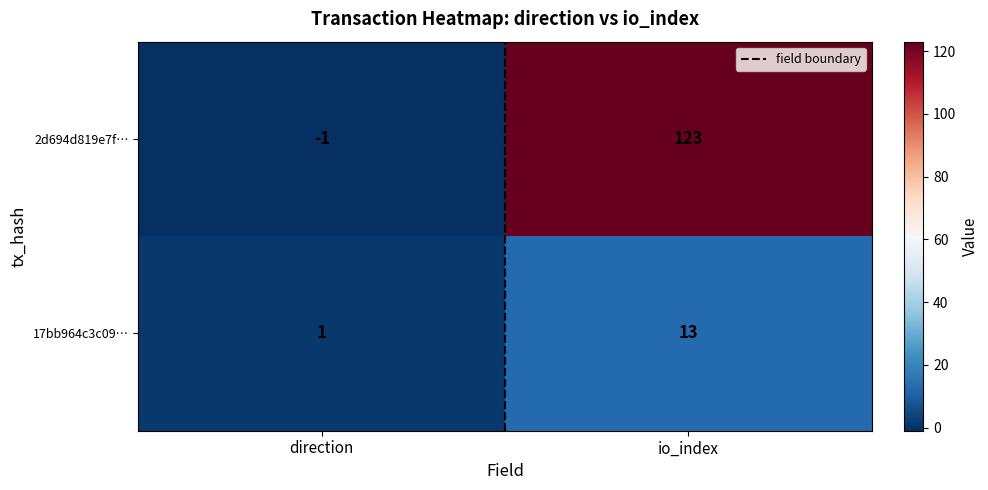

At how many categories does at least one series exceed 16?

1